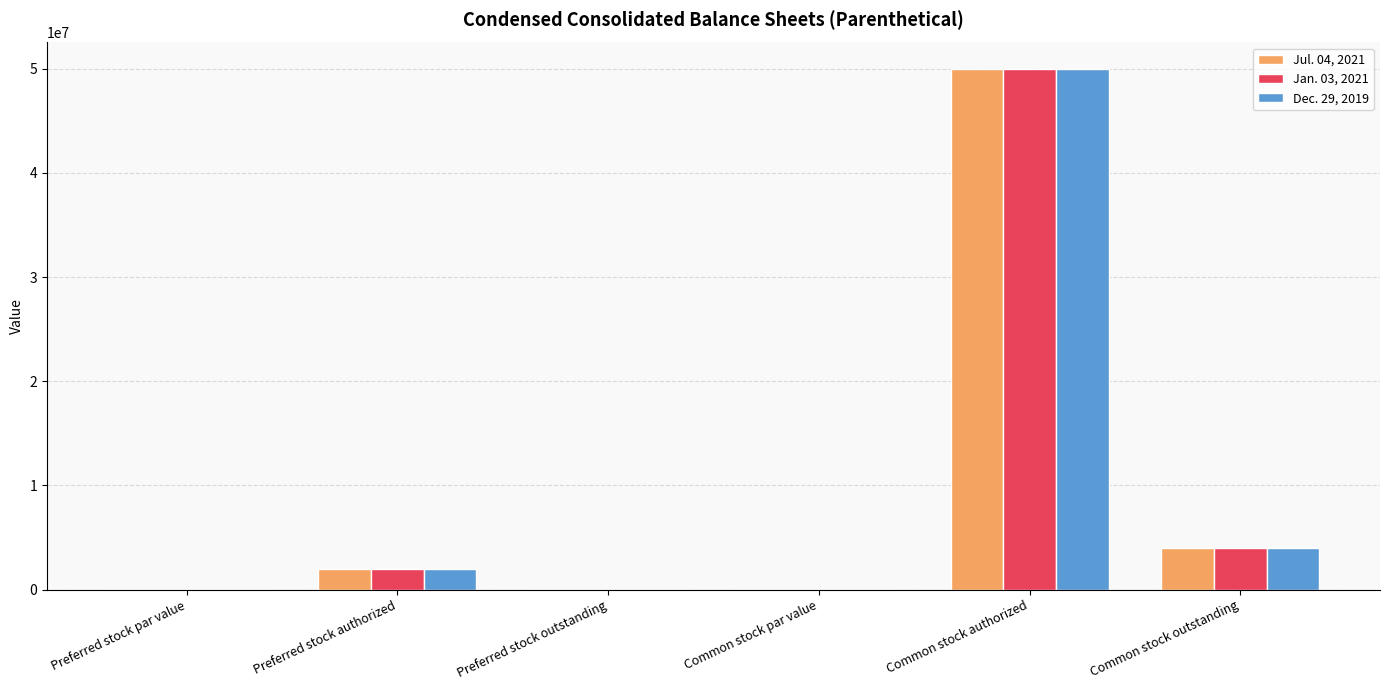

At which label is Dec. 29, 2019 closest to 25000000?

Common stock outstanding